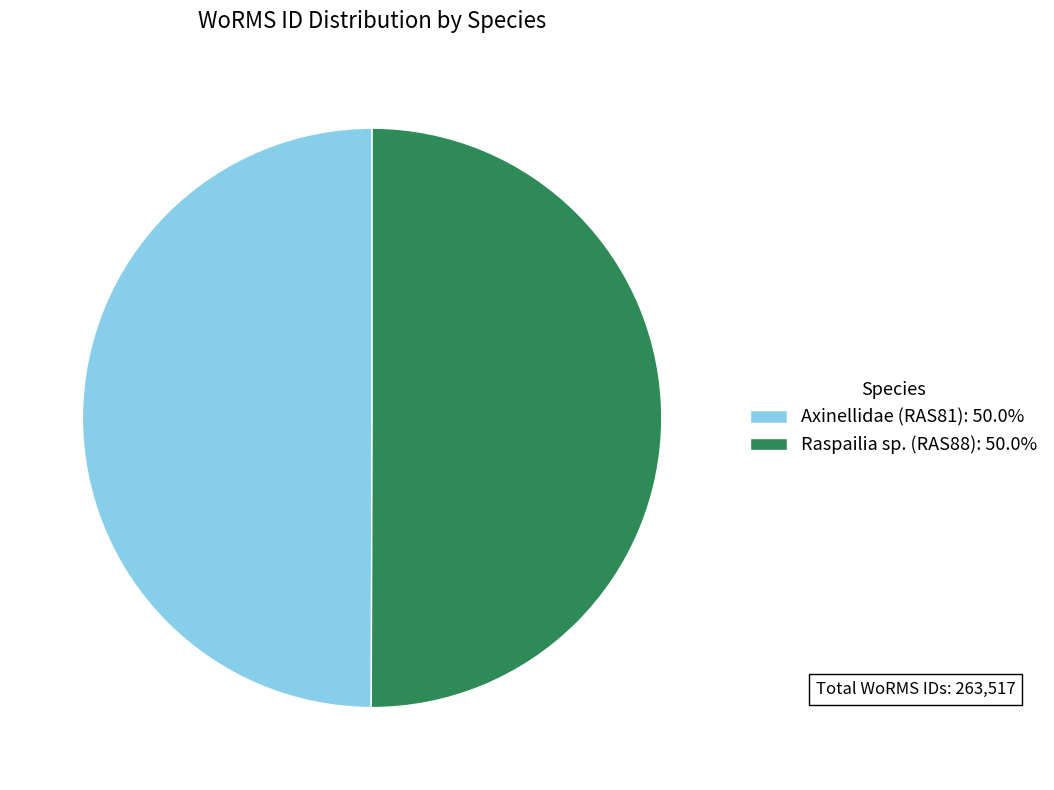

How many slices are in this pie chart?

2